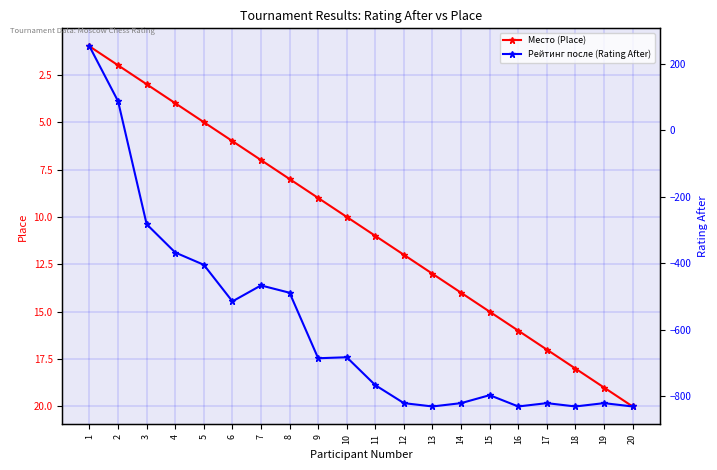

How many values in the Место (Place) series are below 11?

10